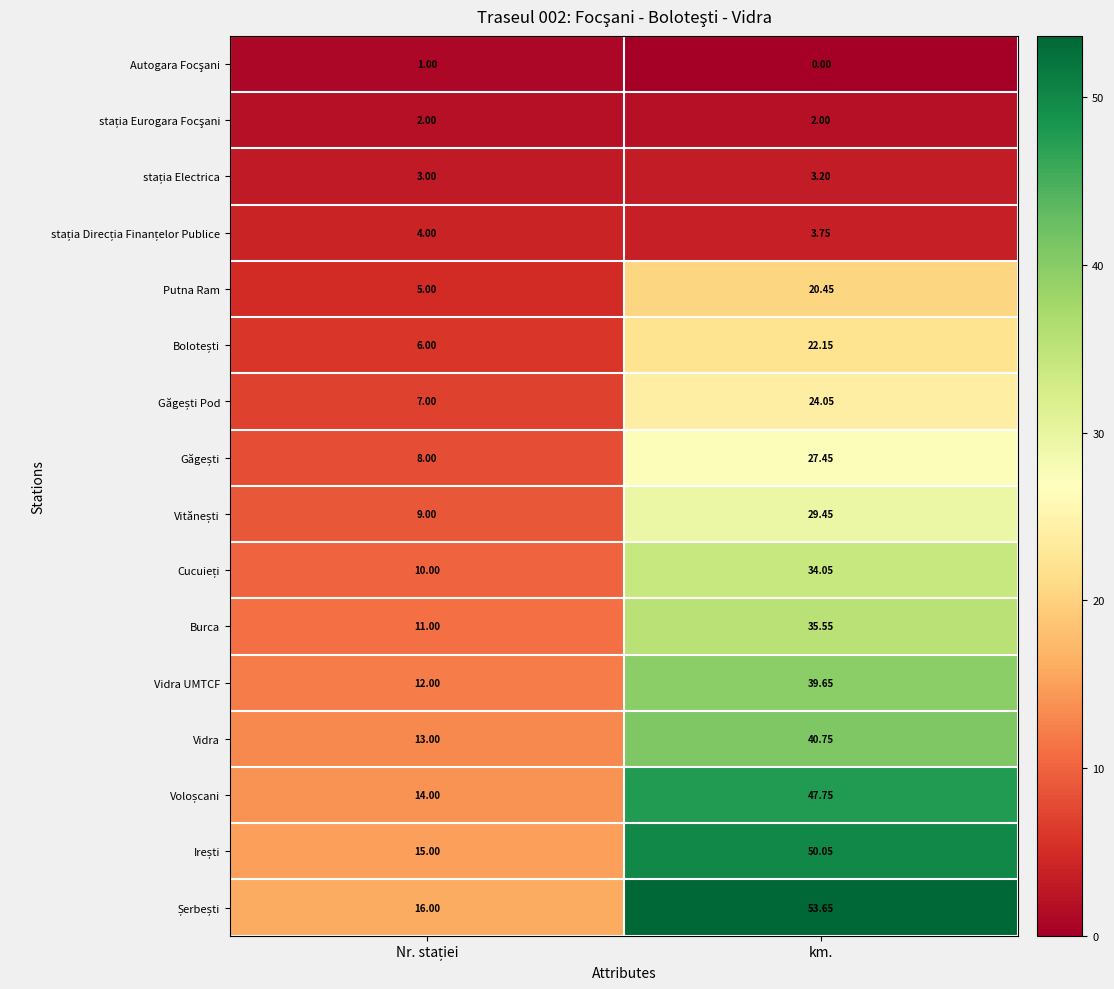

At which label does Vidra first exceed 40?

km.